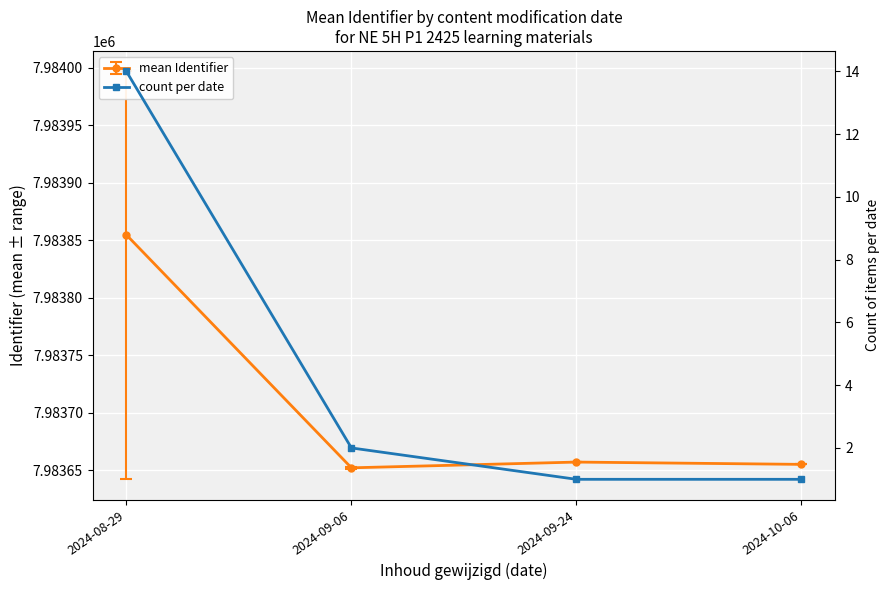

What position from the right is 2024-08-29?

4